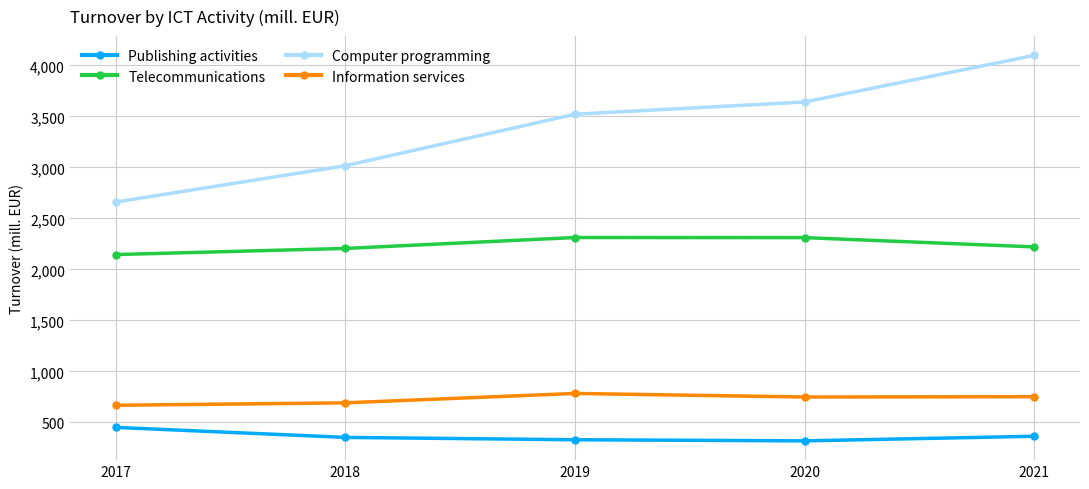

What is the average value of the Telecommunications series?

2239